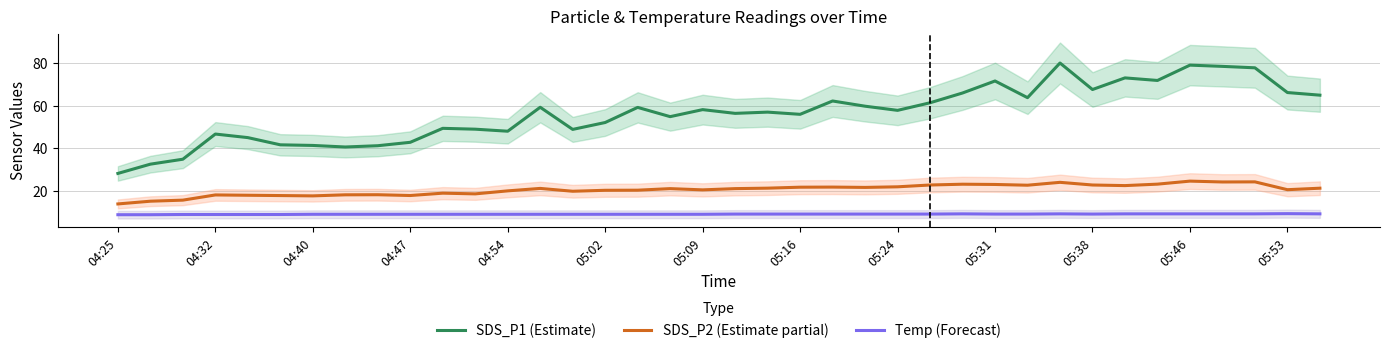

True or false: Temp (Forecast) and SDS_P2 (Estimate partial) cross at least once.

False